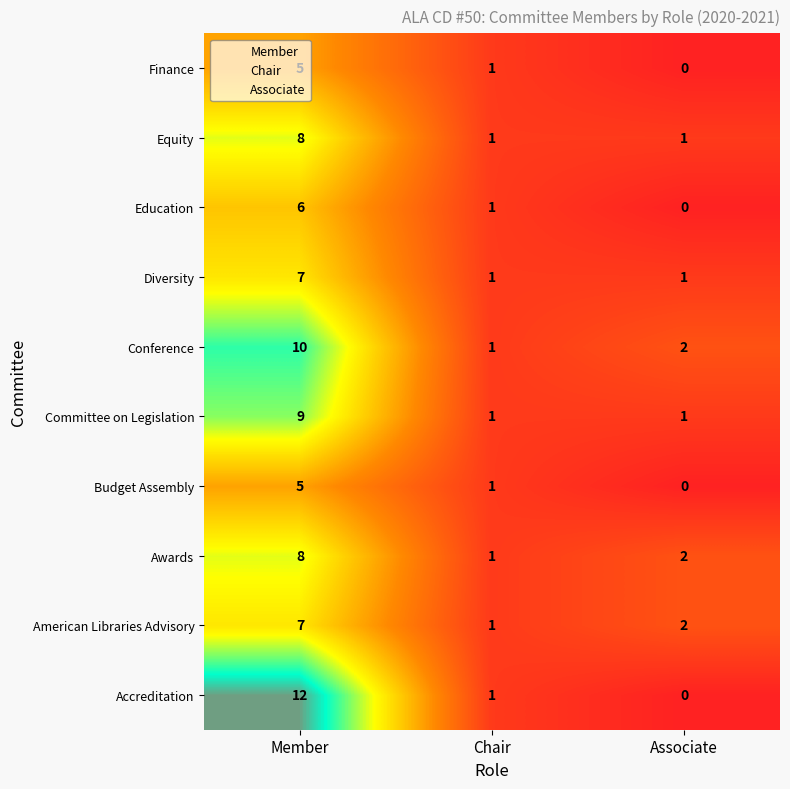

Is it true that Finance equals 0 at Associate?

True